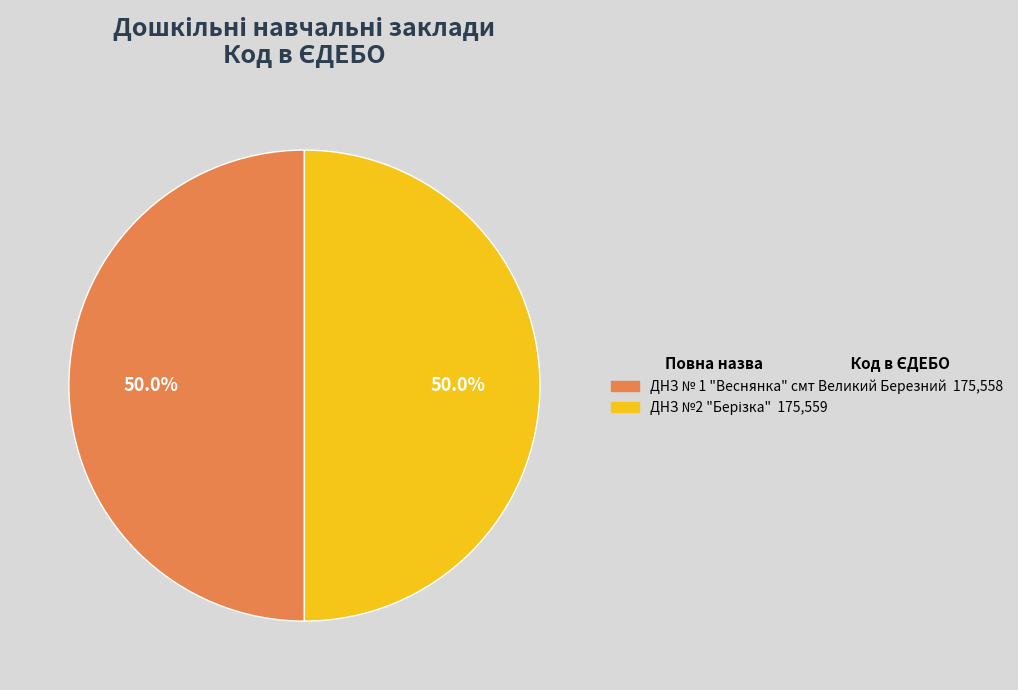

To the nearest percent, what percentage of the pie is ДНЗ № 1 "Веснянка" смт Великий Березний?

50%